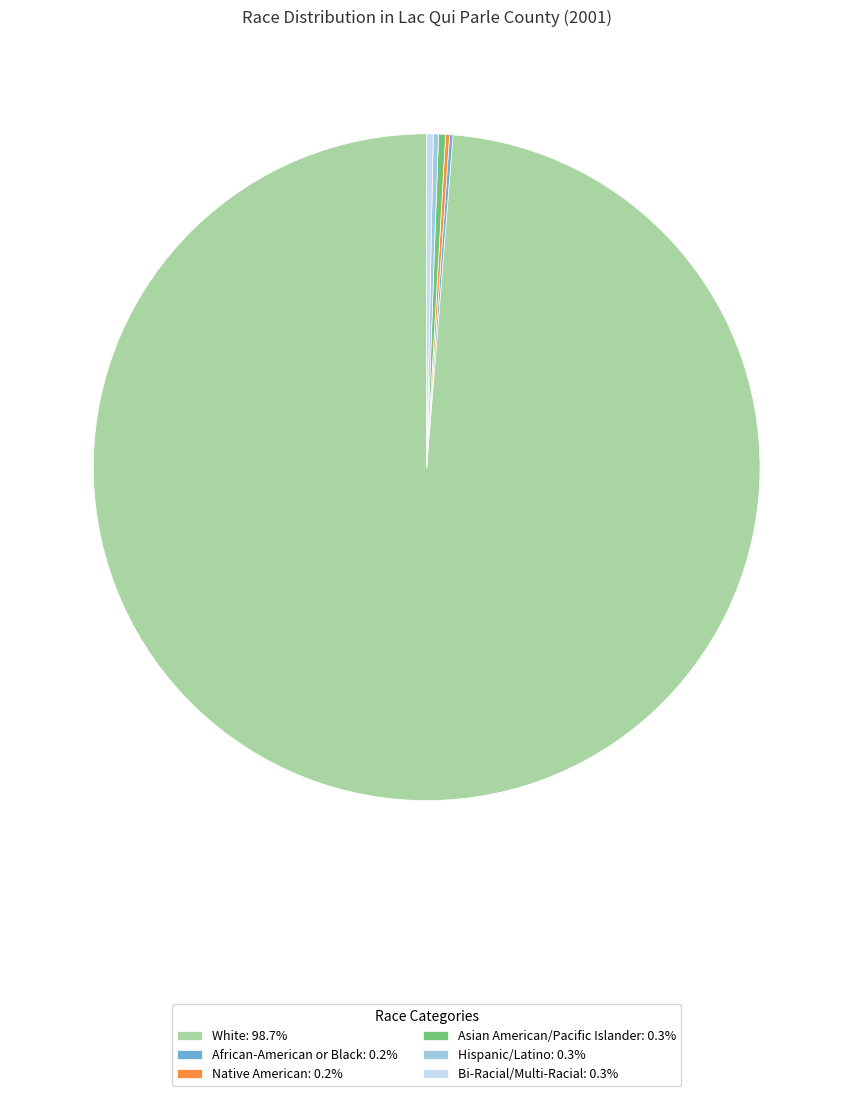

Is there a majority slice in this chart?

Yes